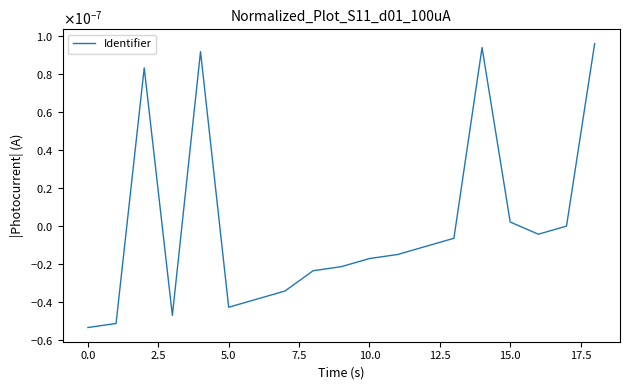

Does the chart have visible grid lines?

No